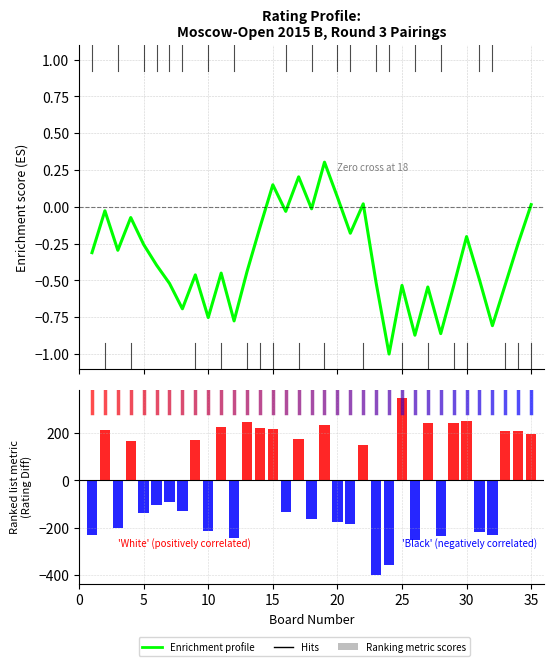

Reading left to right, transcribe all the data shown in this chart.

Enrichment profile: -0.3	-0.0	-0.3	-0.1	-0.3	-0.4	-0.5	-0.7	-0.5	-0.8	-0.5	-0.8	-0.4	-0.1	0.1	-0.0	0.2	-0.0	0.3	0.1	-0.2	0.0	-0.5	-1.0	-0.5	-0.9	-0.5	-0.9	-0.5	-0.2	-0.5	-0.8	-0.5	-0.2	0.0
Ranking metric scores: -231.0	211.0	-199.0	165.0	-136.0	-104.0	-92.0	-128.0	171.0	-215.0	224.0	-241.0	248.0	223.0	215.0	-134.0	174.0	-161.0	235.0	-176.0	-182.0	148.0	-399.0	-358.0	346.0	-251.0	243.0	-235.0	240.0	249.0	-218.0	-231.0	208.0	208.0	194.0